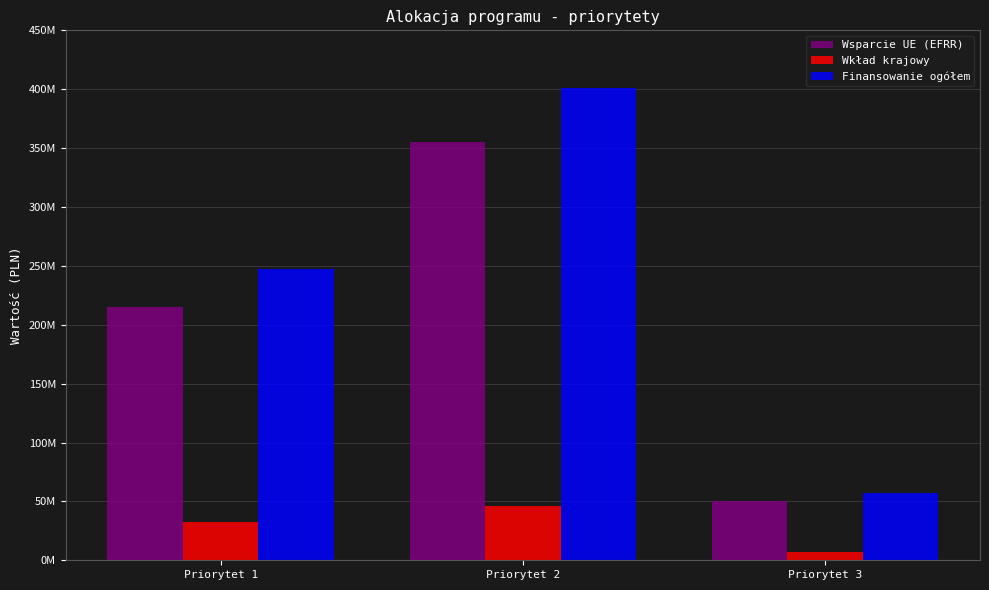

What are all the series names shown in the legend?

Wsparcie UE (EFRR), Wkład krajowy, Finansowanie ogółem